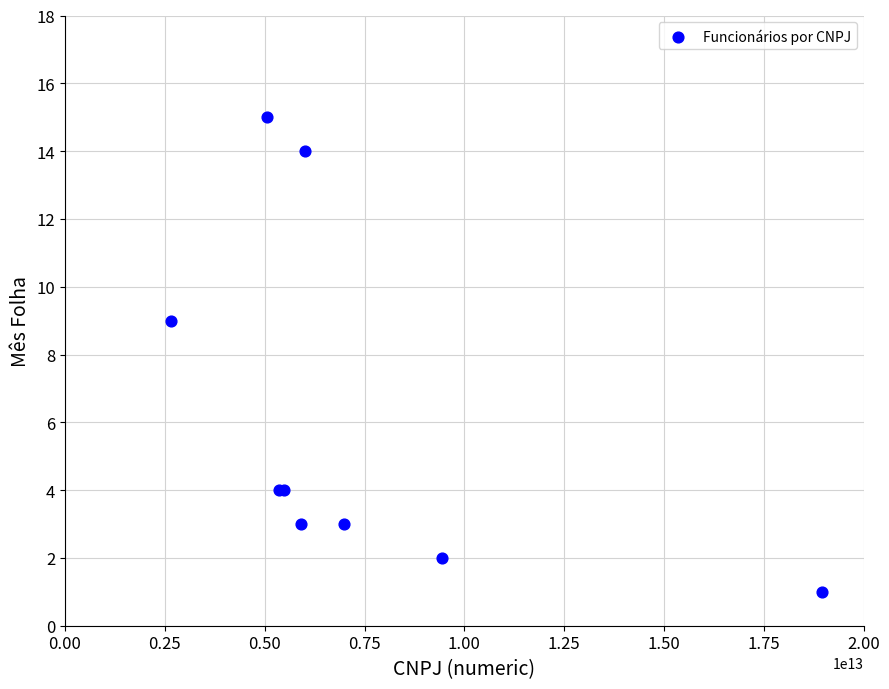

What Y value in the scatter plot is closest to 8?

9